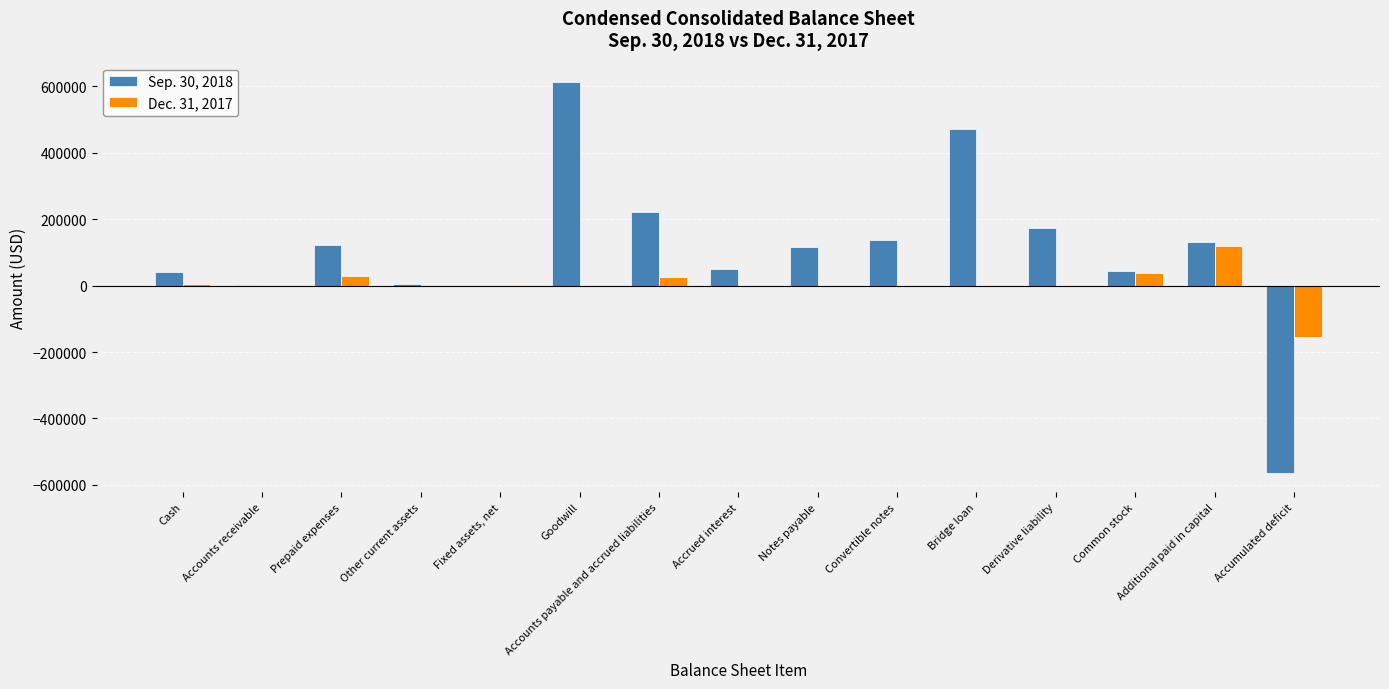

Which series changed the most between Convertible notes and Bridge loan?

Sep. 30, 2018